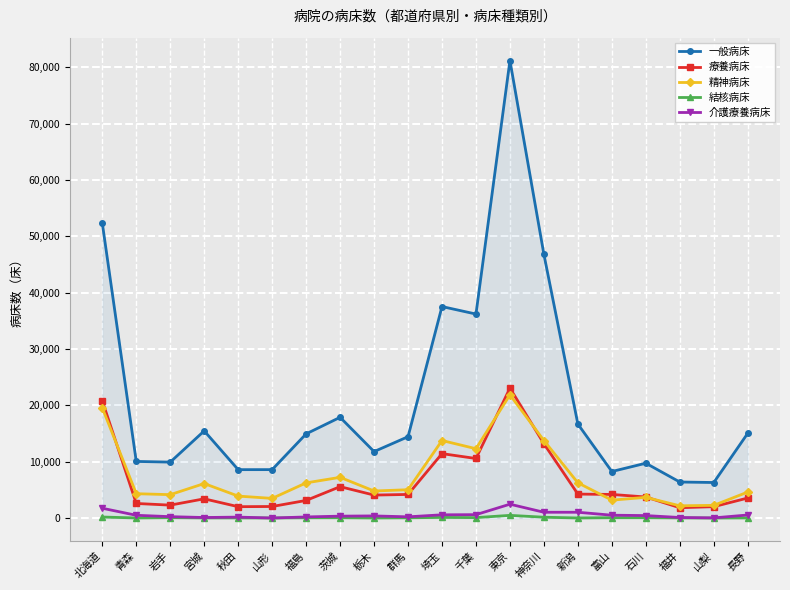

The 一般病床 series shows 52359 at 北海道. True or false?

True